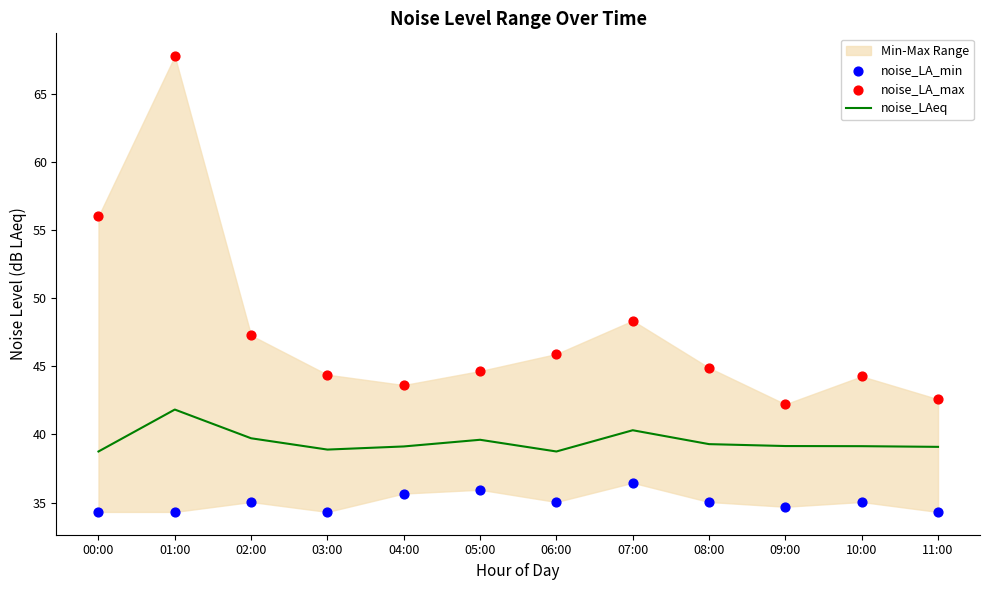

At which category is the sum across all series the highest?

01:00